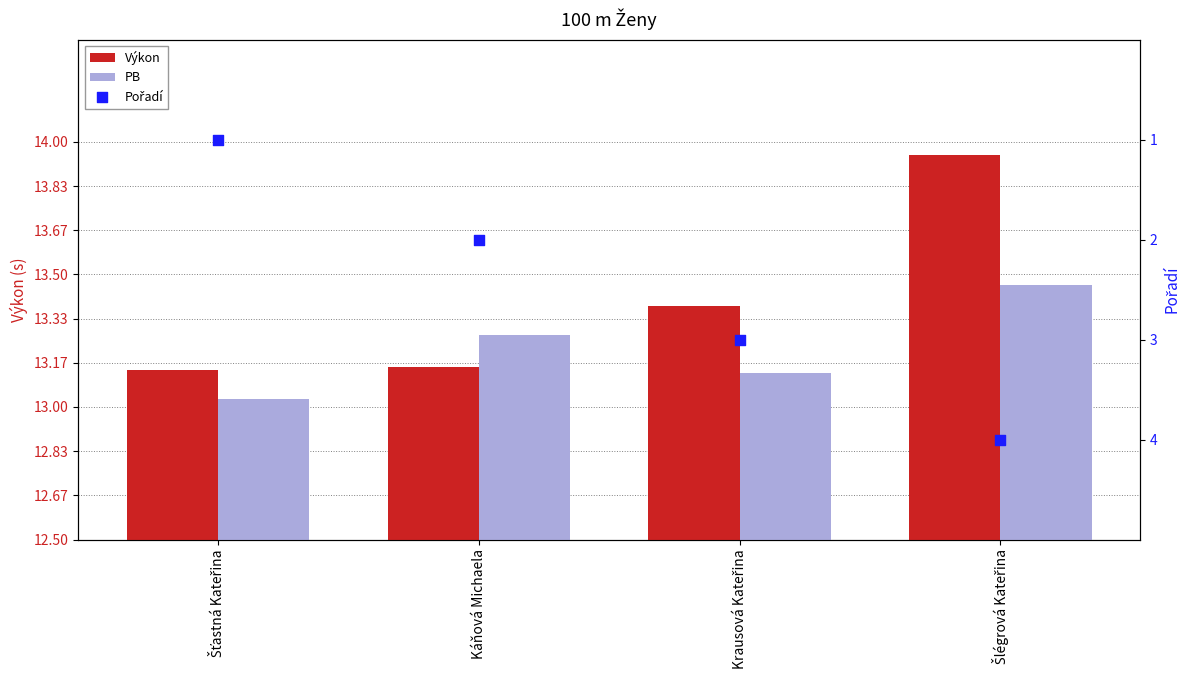

Which series has the largest Y range (max minus min)?

Výkon